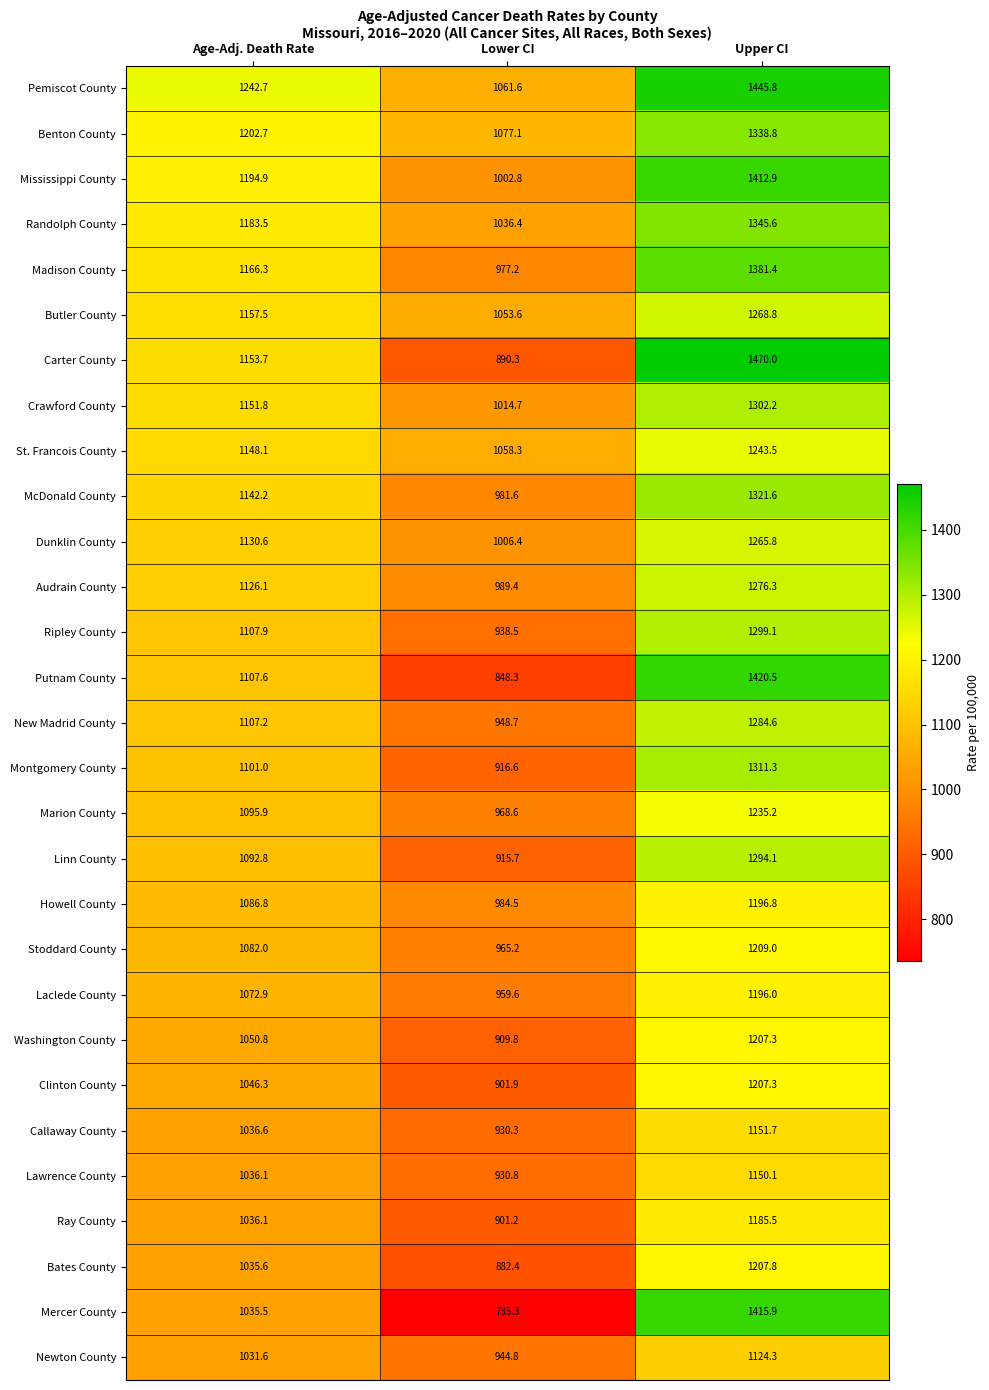

Which label corresponds to the largest value in the chart?

Upper CI